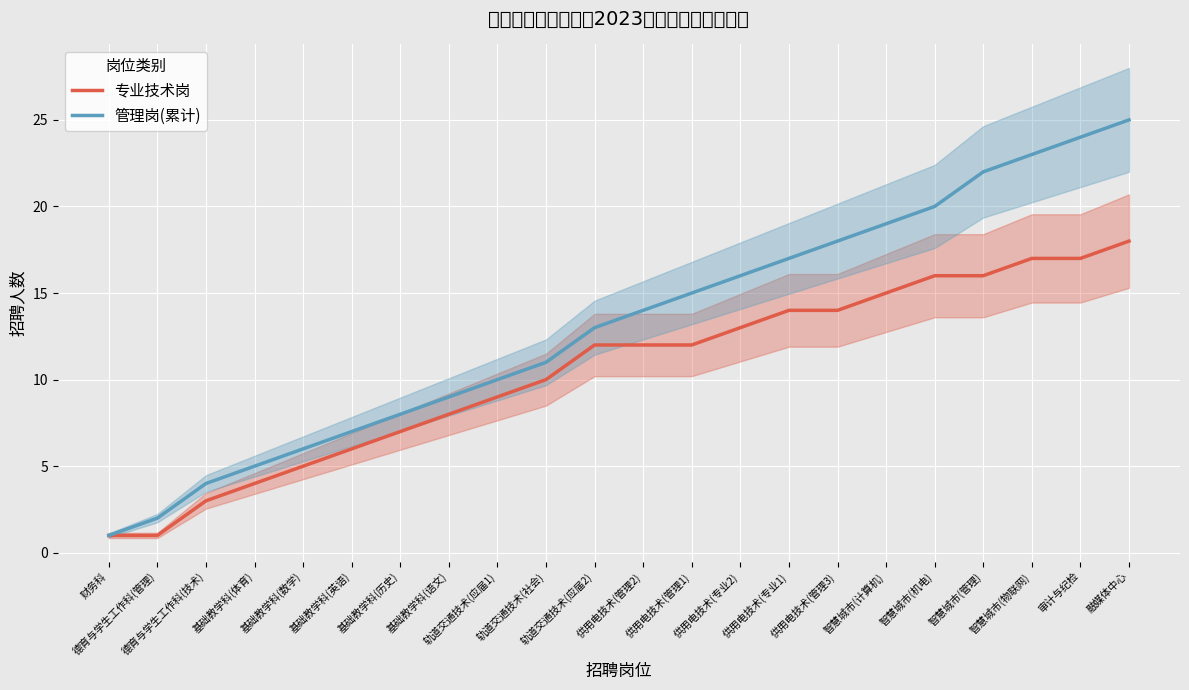

True or false: 管理岗(累计) and 专业技术岗 cross at least once.

False